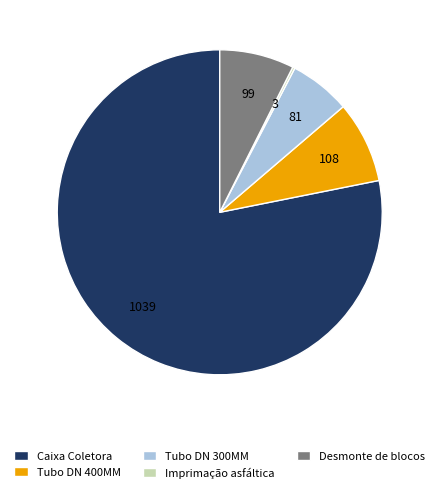

Which has a higher value, Tubo DN 300MM or Tubo DN 400MM?

Tubo DN 400MM